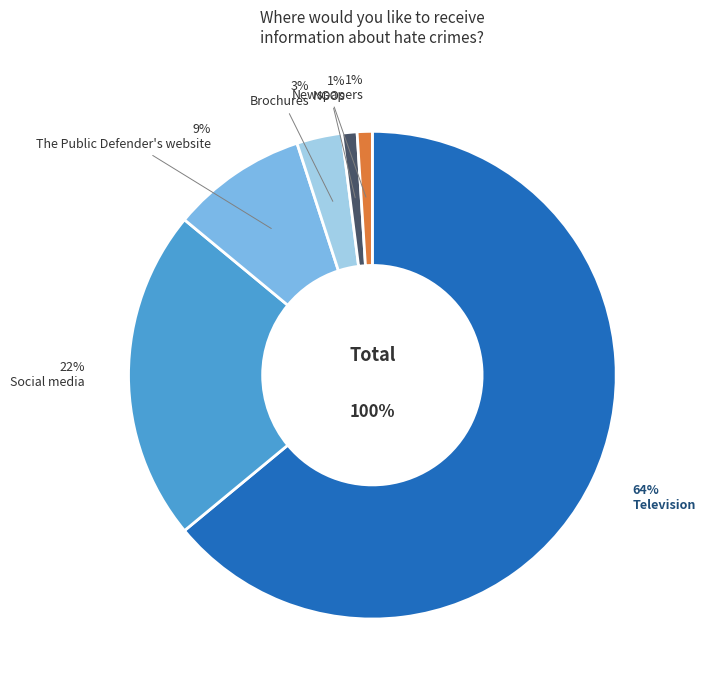

Which category accounts for the majority?

Television